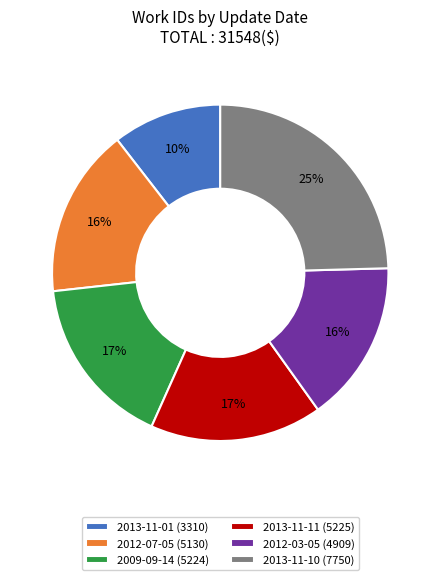

Is it true that 2012-07-05 is 16% of the pie?

True